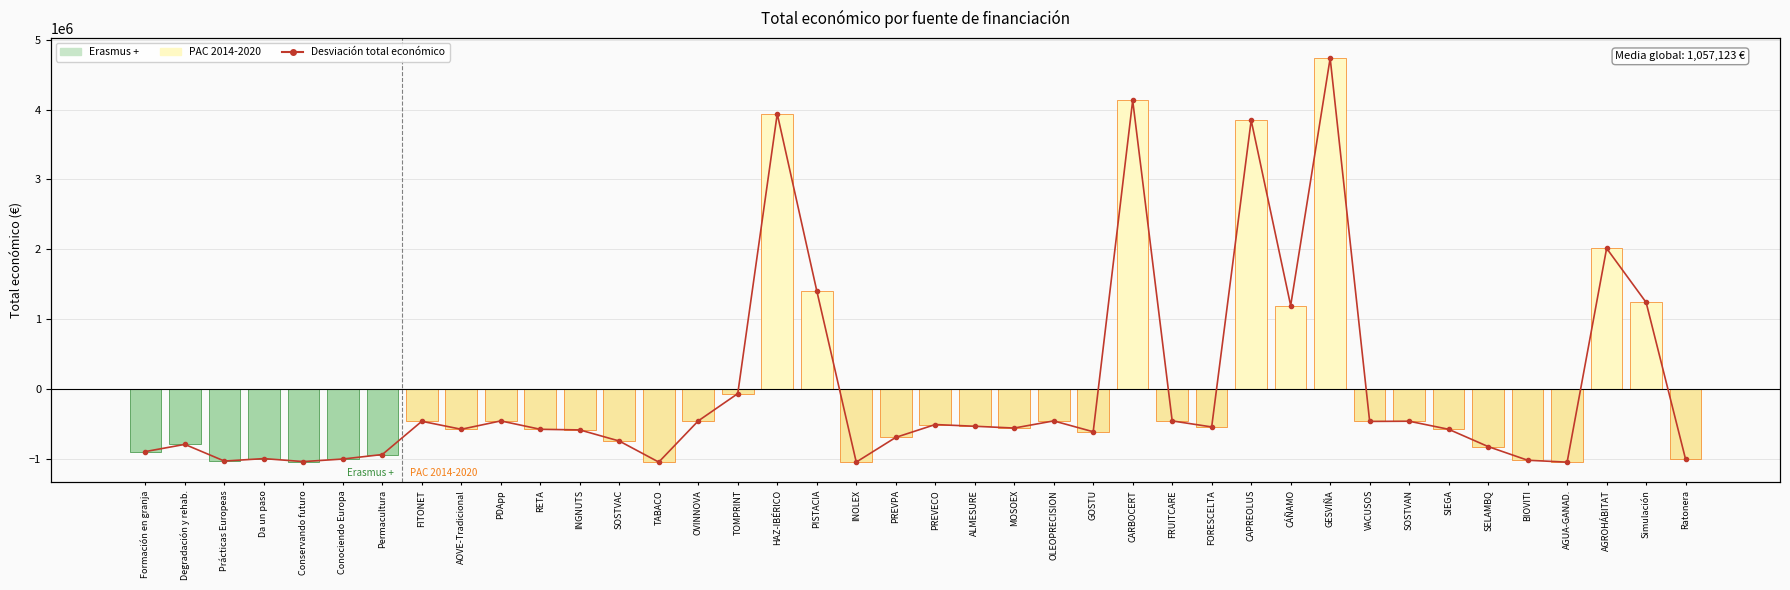

Rank the categories by value from lowest to highest.

AGUA-GANAD., TABACO, INOLEX, Conservando futuro, Prácticas Europeas, BIOVITI, Ratonera, Conociendo Europa, Da un paso, Permacultura, Formación en granja, SELAMBQ, Degradación y rehab., SOSTVAC, PREVPA, GOSTU, INGNUTS, RETA, SIEGA, AOVE-Tradicional, MOSOEX, FORESCELTA, ALMESURE, PREVECO, VACUSOS, FITONET, SOSTVAN, PDApp, FRUITCARE, OLEOPRECISION, OVINNOVA, TOMPRINT, CÁÑAMO, Simulación, PISTACIA, AGROHÁBITAT, CAPREOLUS, HAZ-IBÉRICO, CARBOCERT, GESVIÑA